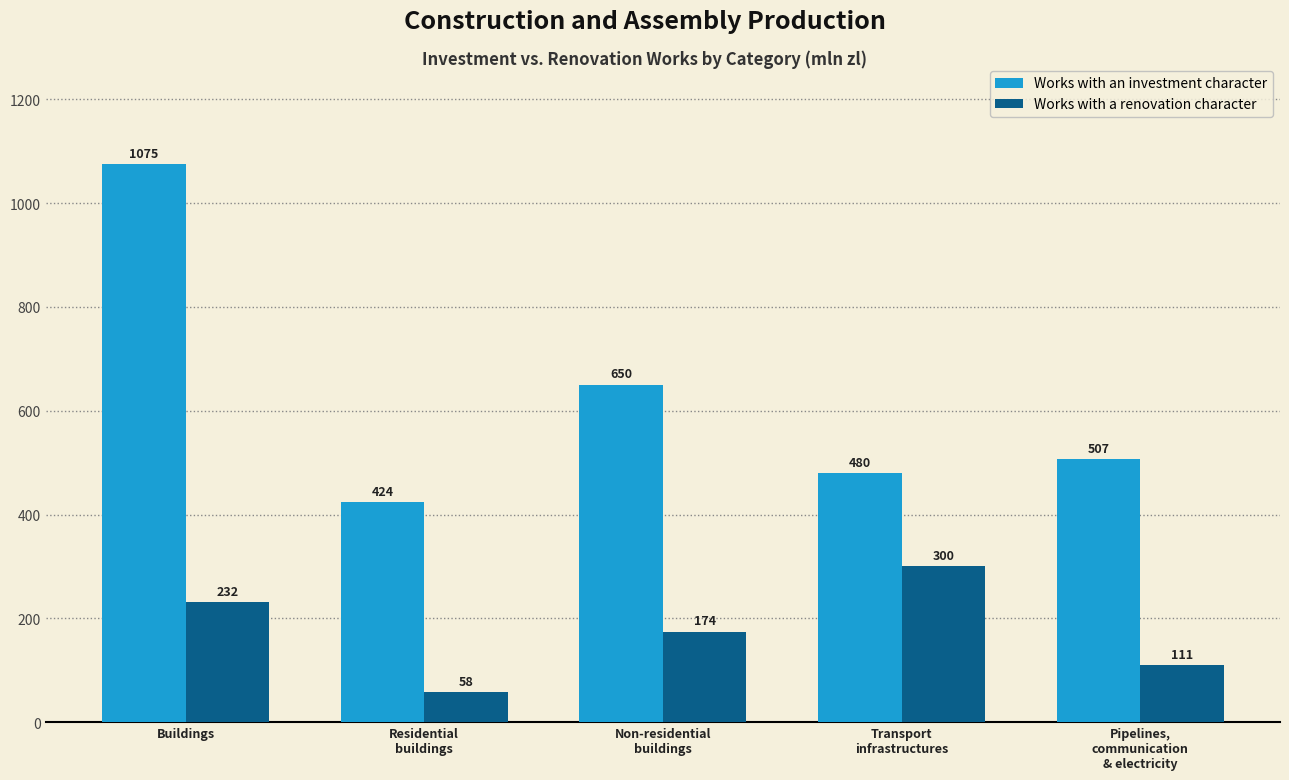

The value of Works with a renovation character at Transport
infrastructures is 299.9. True or false?

True